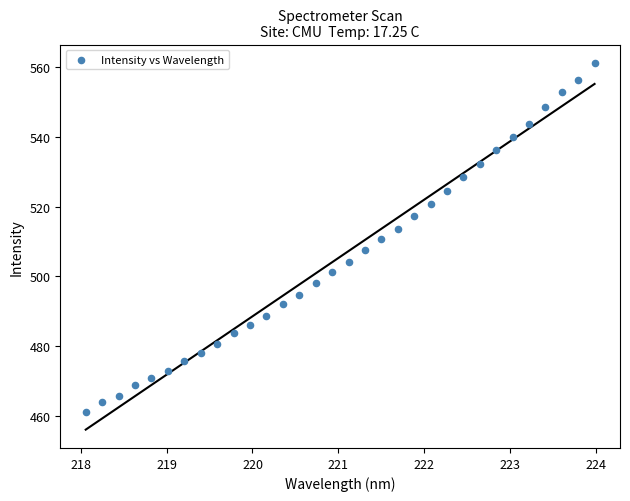

What is the range of X values (max minus min)?

5.9